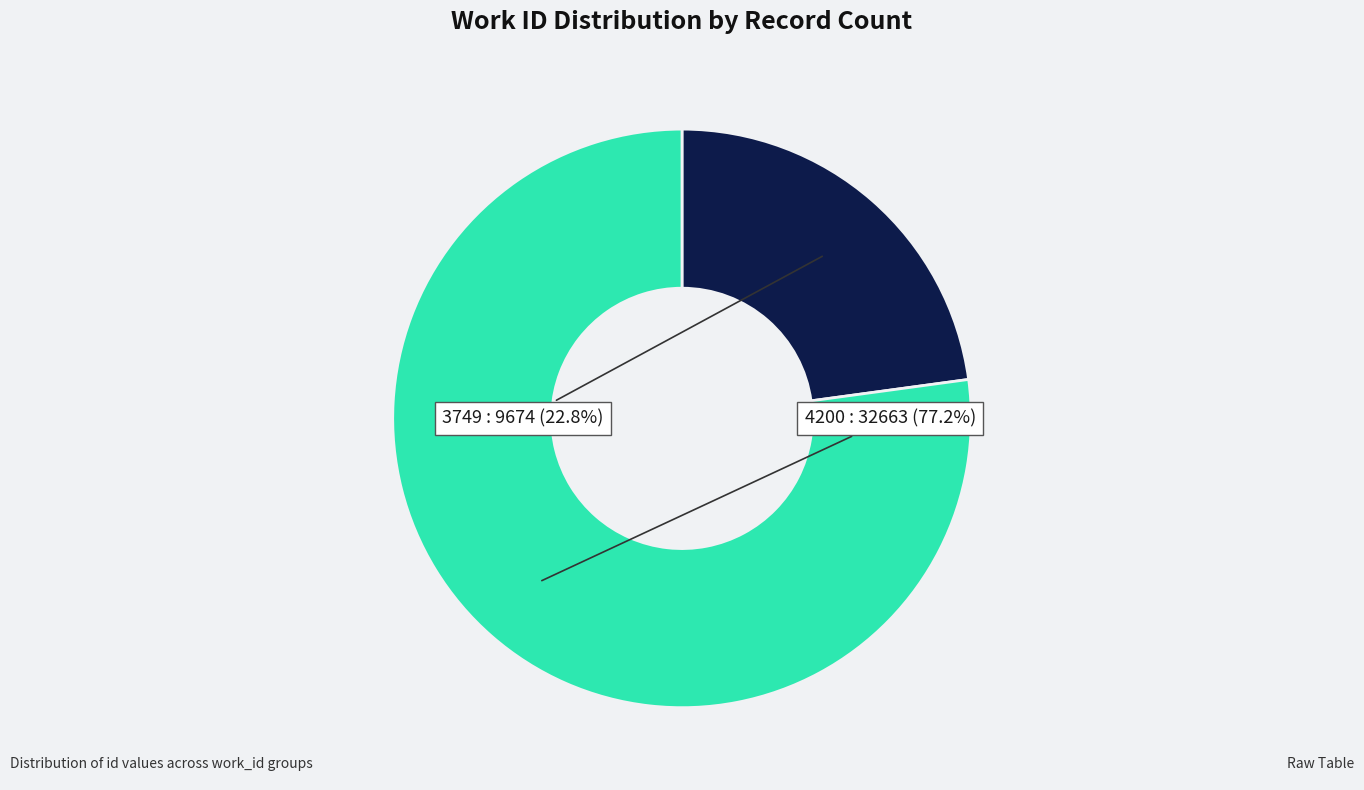

Count the number of slices in the pie.

2